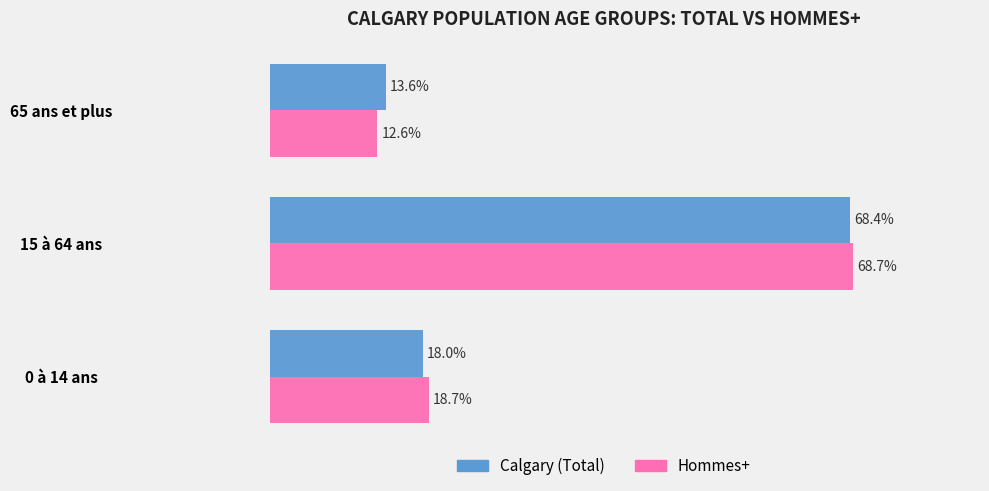

Which series has the widest spread of values?

Hommes+